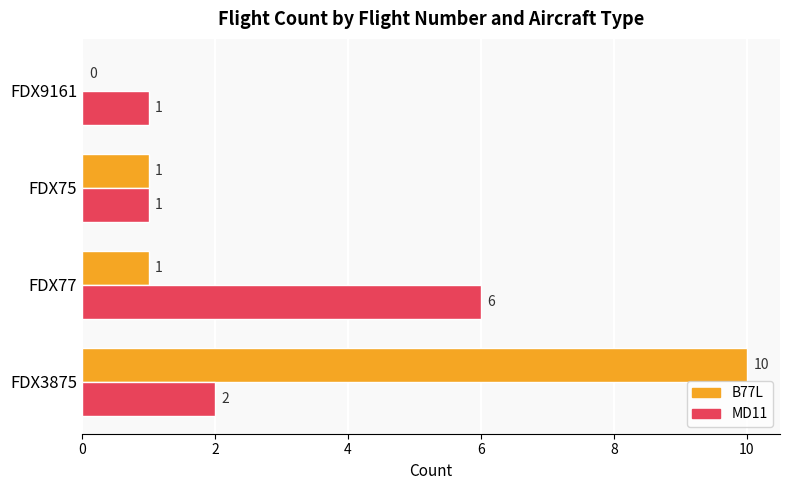

How many categories are shown in the chart?

4